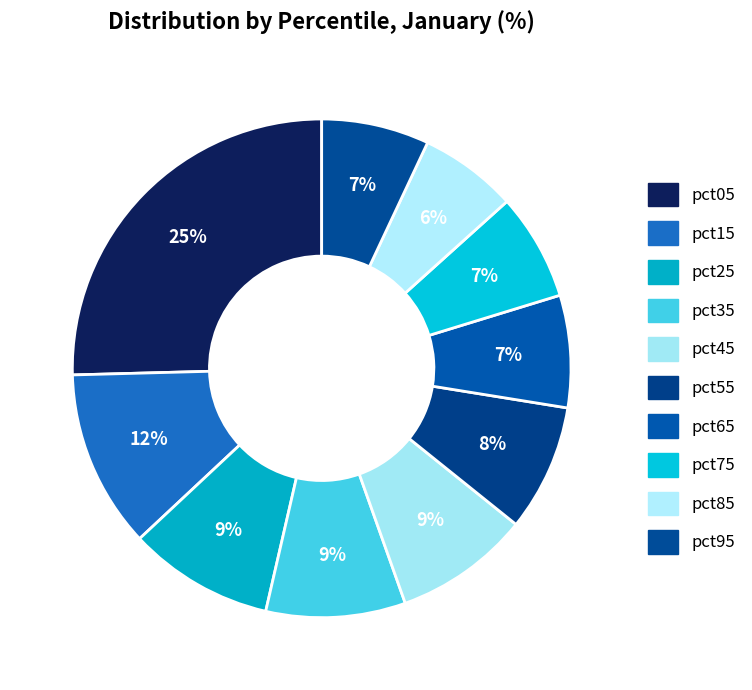

To the nearest percent, what is the average slice percentage?

10%